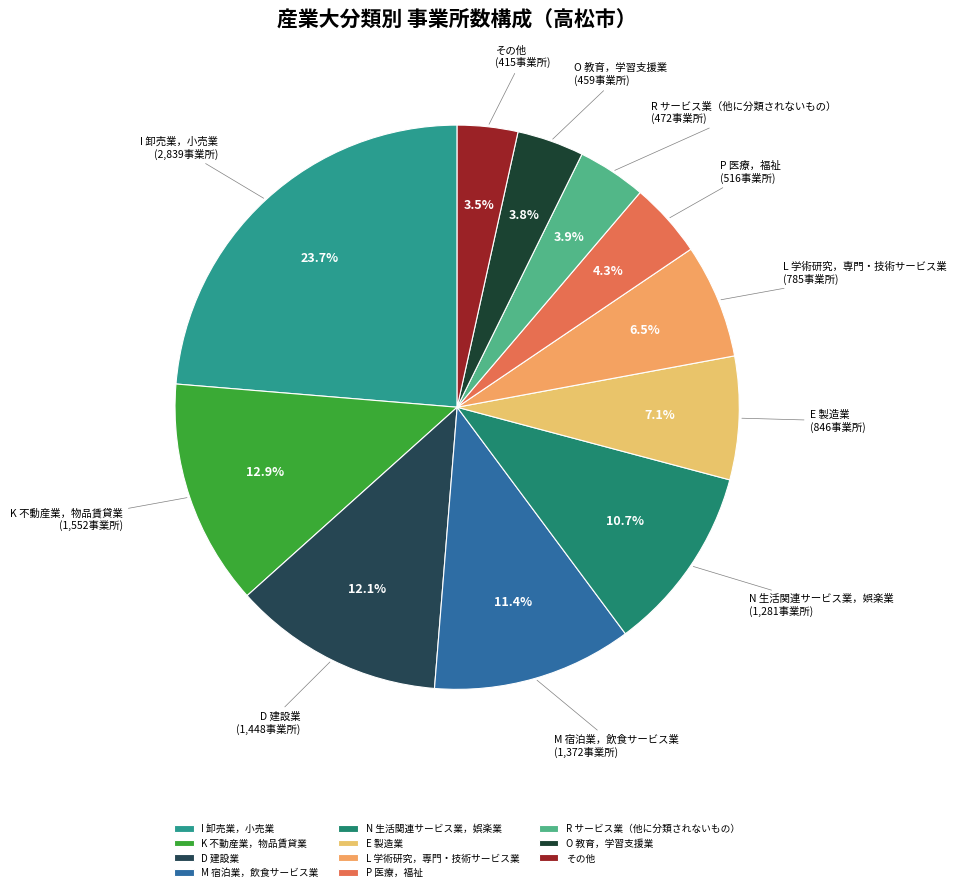

True or false: D 建設業 accounts for 12% of the total.

True